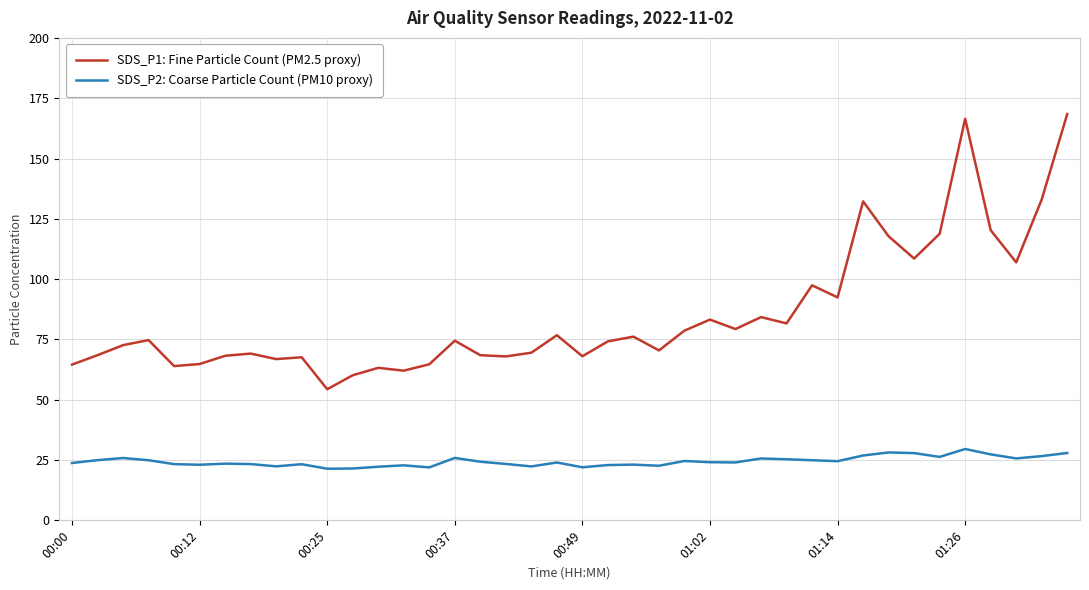

In SDS_P2: Coarse Particle Count (PM10 proxy), how many points are higher than both neighbors (excluding endpoints)?

11